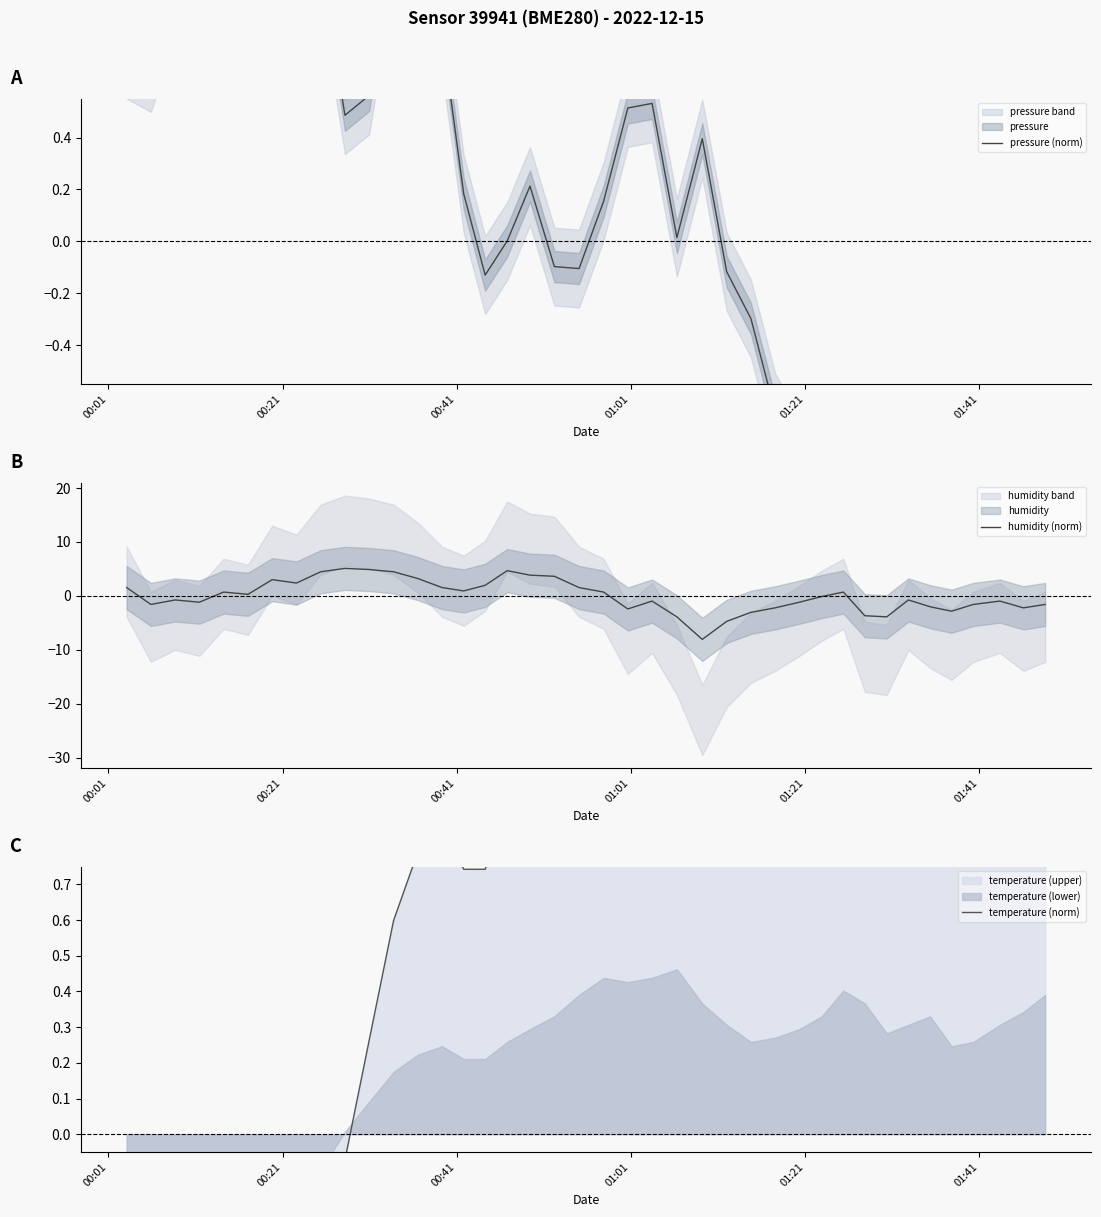

The value of humidity (norm) at 01:41 is 0.2. True or false?

False